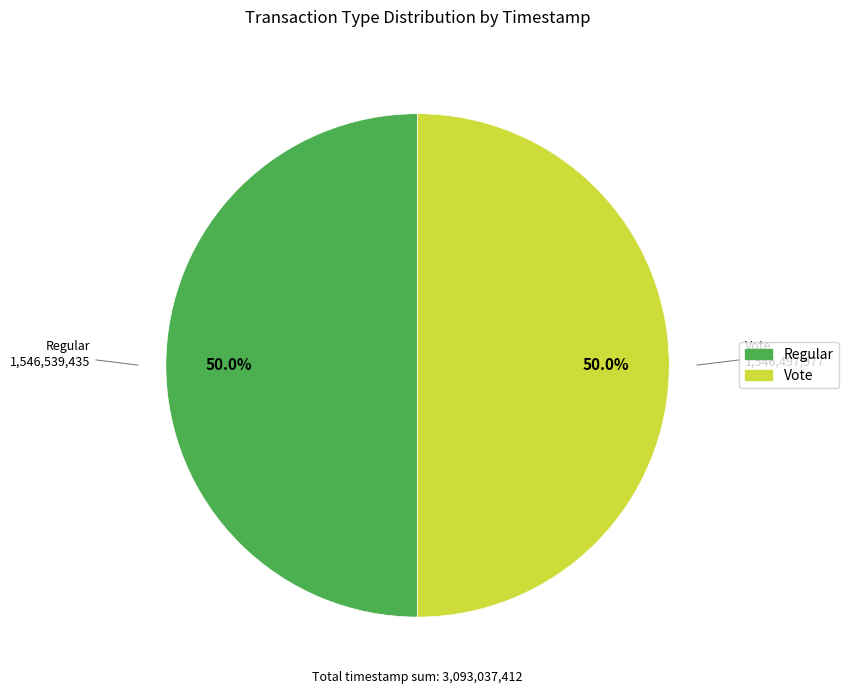

The Vote slice represents 50% of the pie. True or false?

True